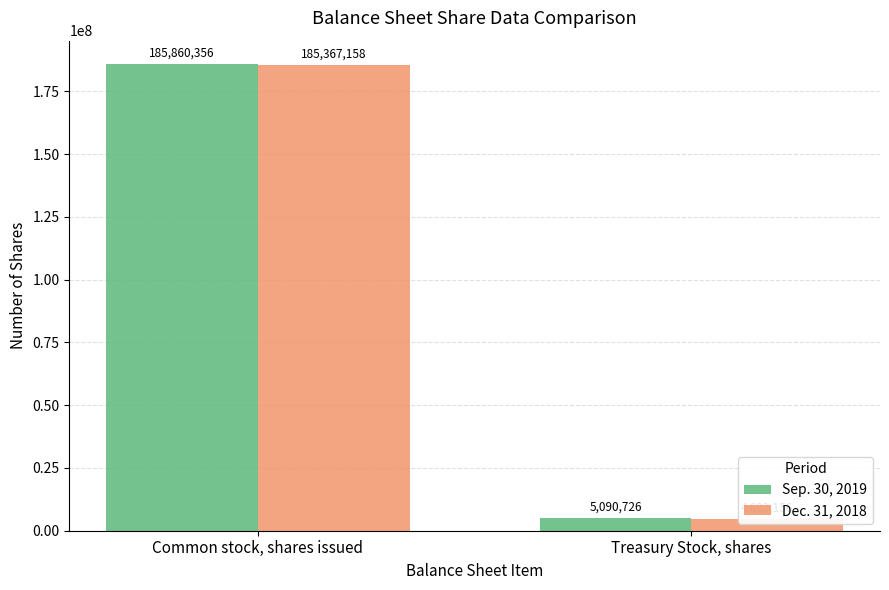

At which label does Dec. 31, 2018 reach its minimum?

Treasury Stock, shares